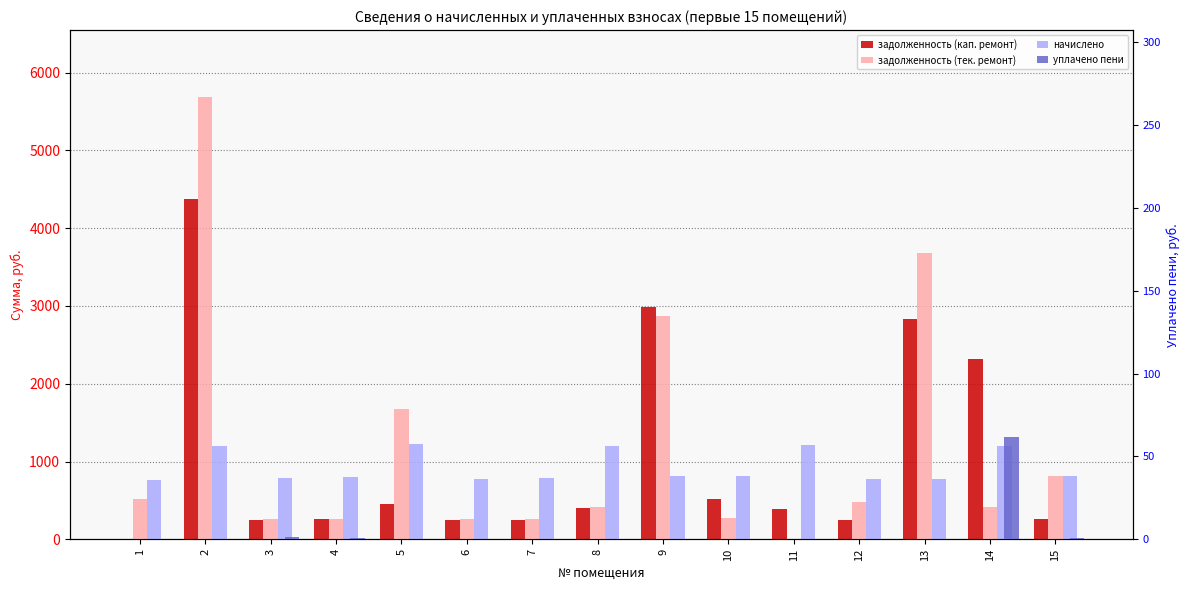

The value of начислено at 1 is 317.0. True or false?

False